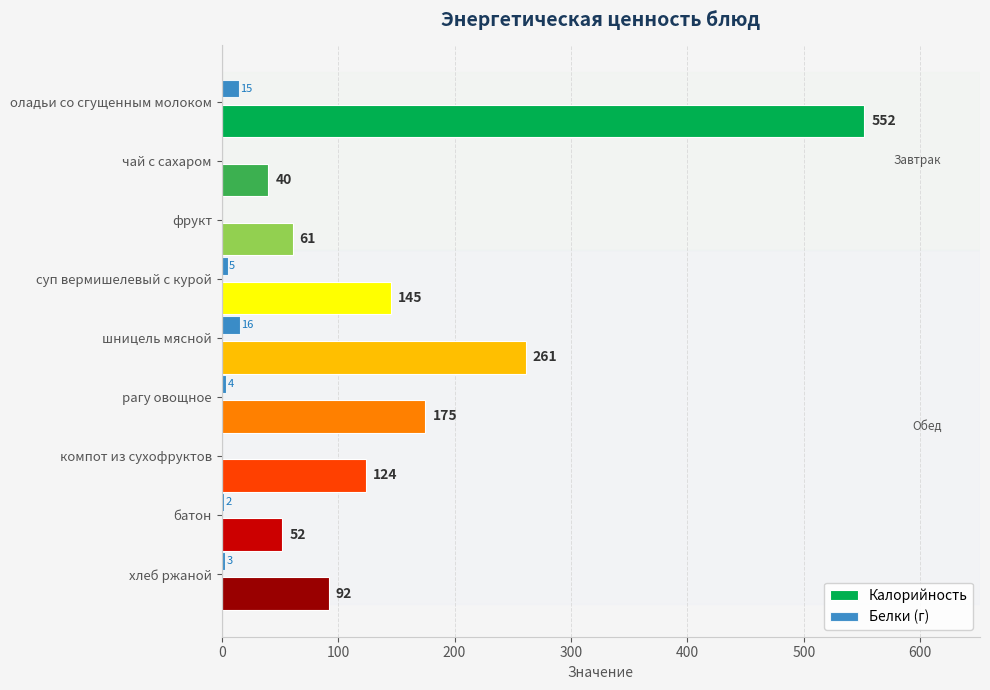

True or false: Калорийность has a value of 124.0 at компот из сухофруктов.

True